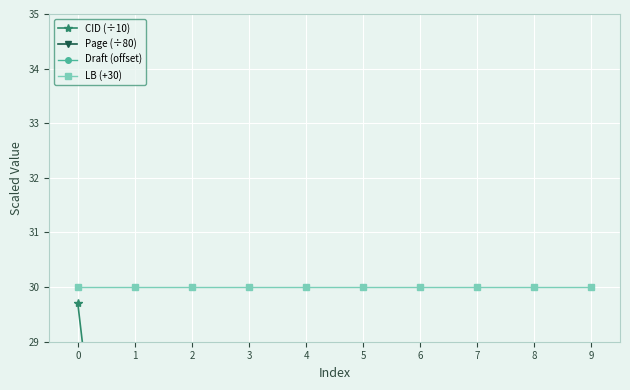

Is the value of CID (÷10) at 6 greater than the value of Page (÷80) at 2?

Yes